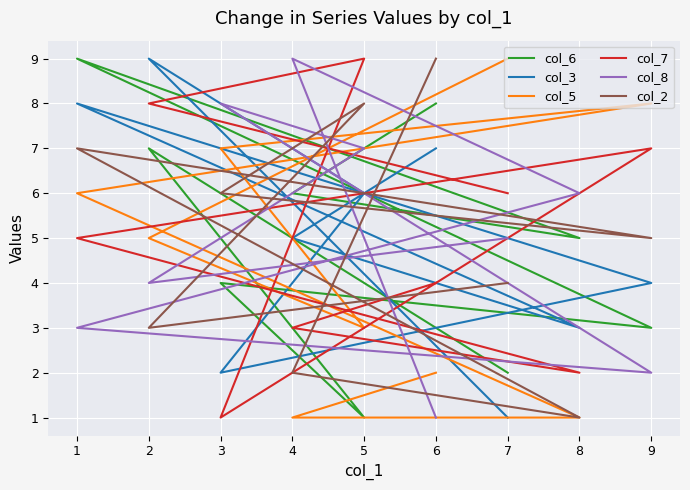

True or false: col_3 has a value of 8 at 4.

False